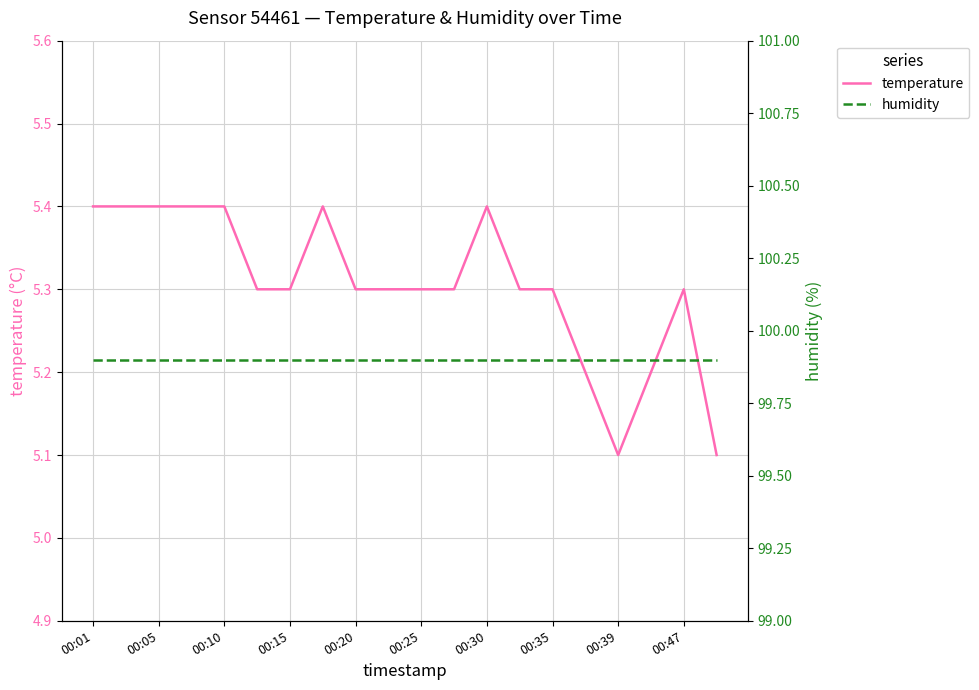

True or false: humidity and temperature cross at least once.

False